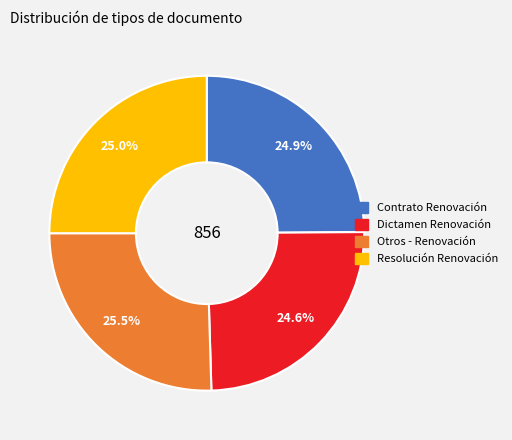

Which has a higher value, Otros - Renovación or Dictamen Renovación?

Otros - Renovación